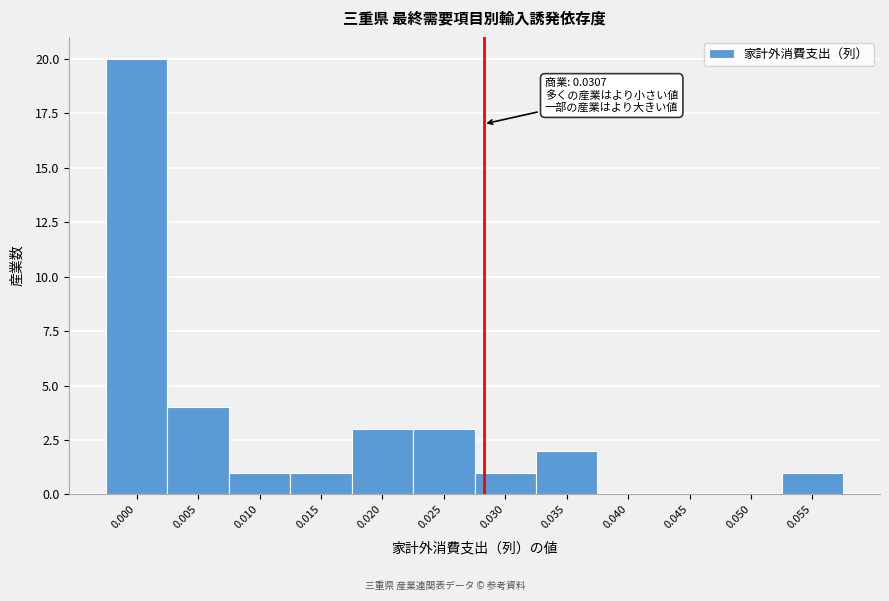

Reading left to right, what are all the values shown in this chart?

0.000=20	0.005=4	0.010=1	0.015=1	0.020=3	0.025=3	0.030=1	0.035=2	0.040=0	0.045=0	0.050=0	0.055=1